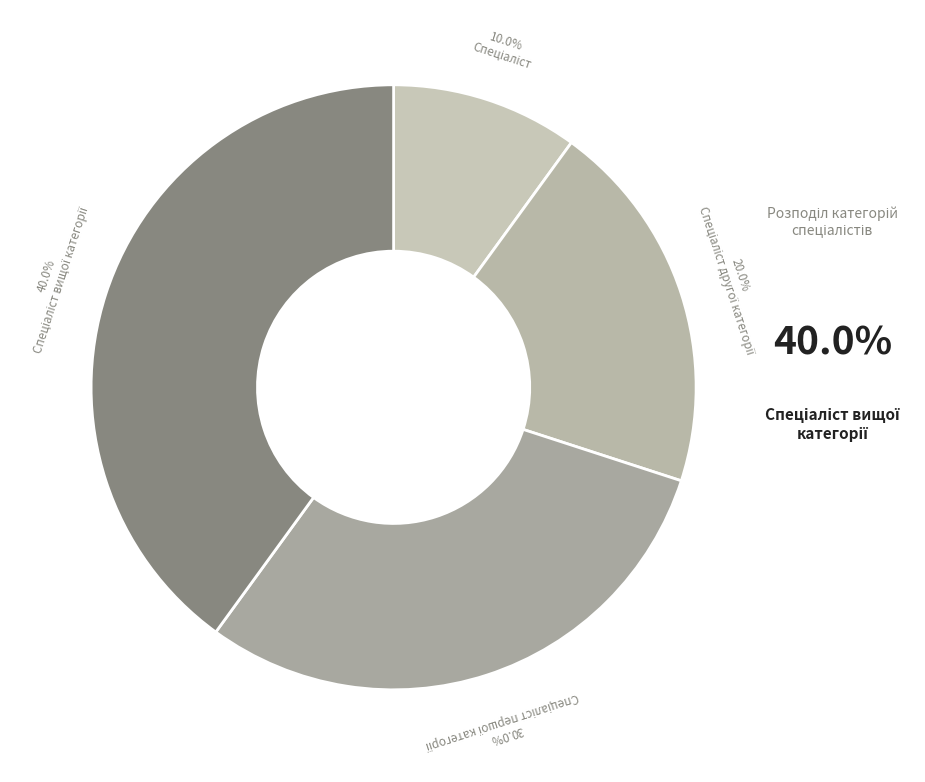

What is the largest slice in the pie chart?

Спеціаліст вищої категорії